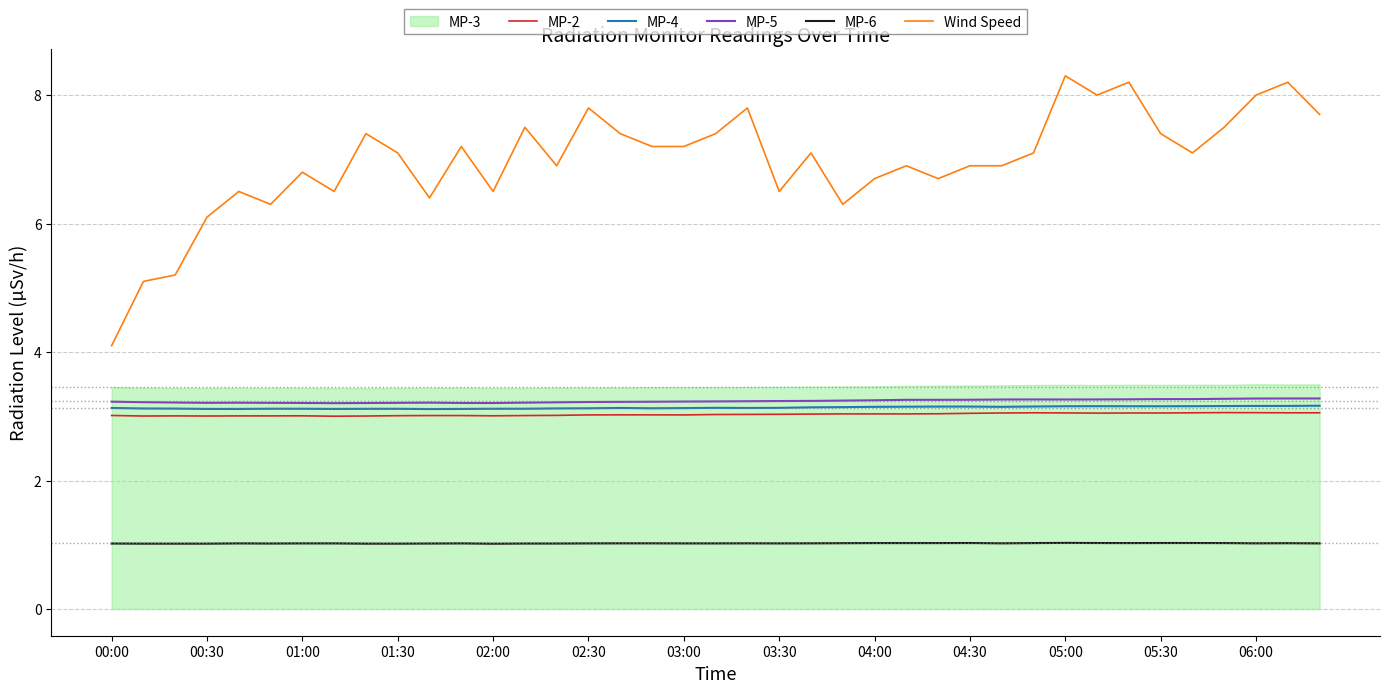

True or false: MP-6 and Wind Speed cross at least once.

False